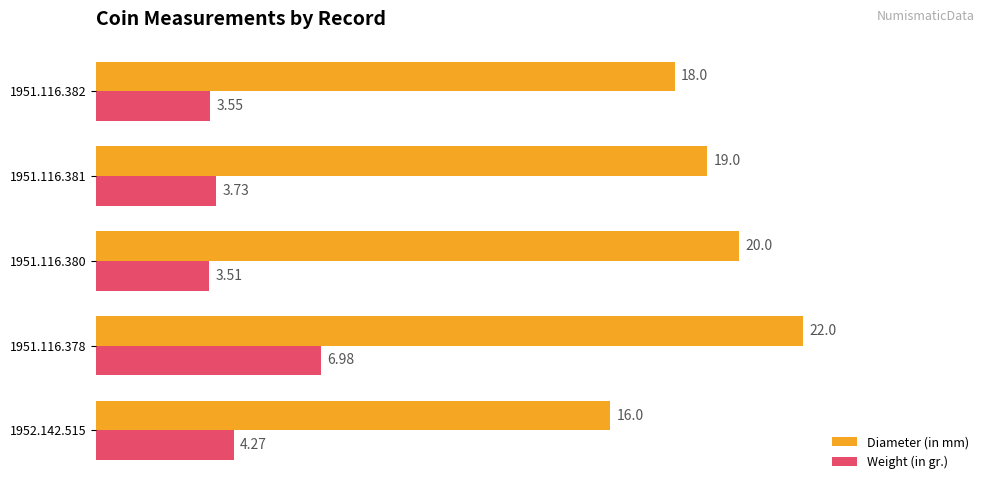

At which label does Weight (in gr.) reach its minimum?

1951.116.380